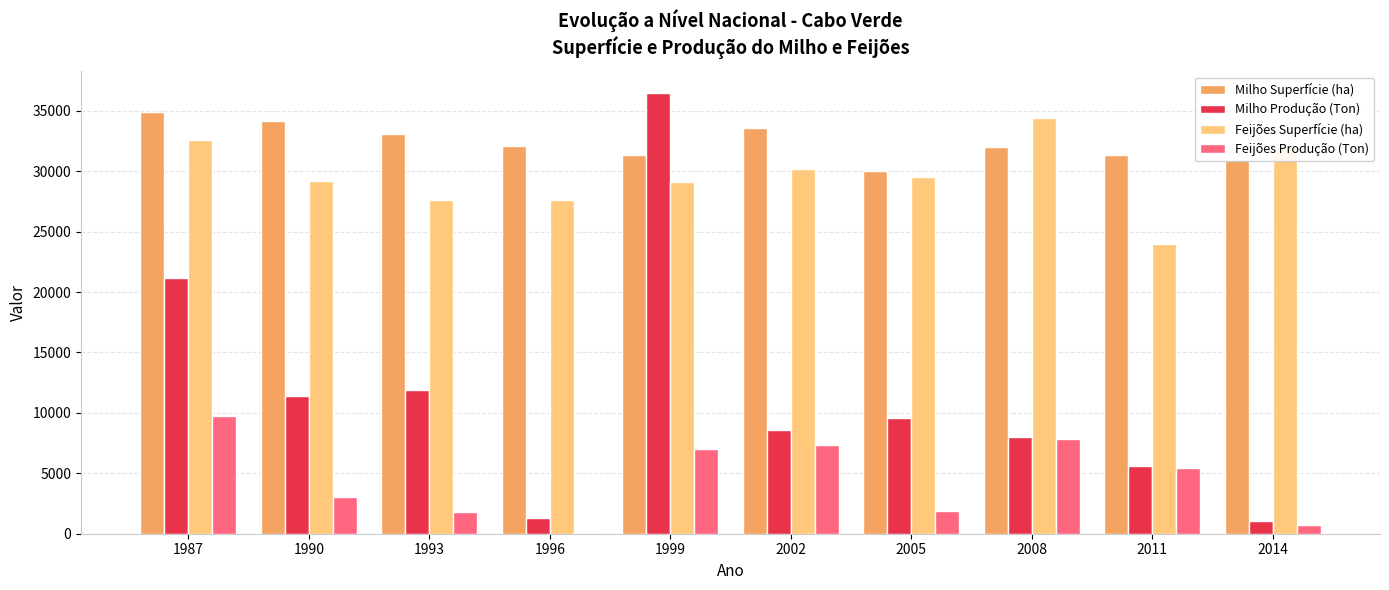

What is the sum of all Feijões Superfície (ha) values?

296054